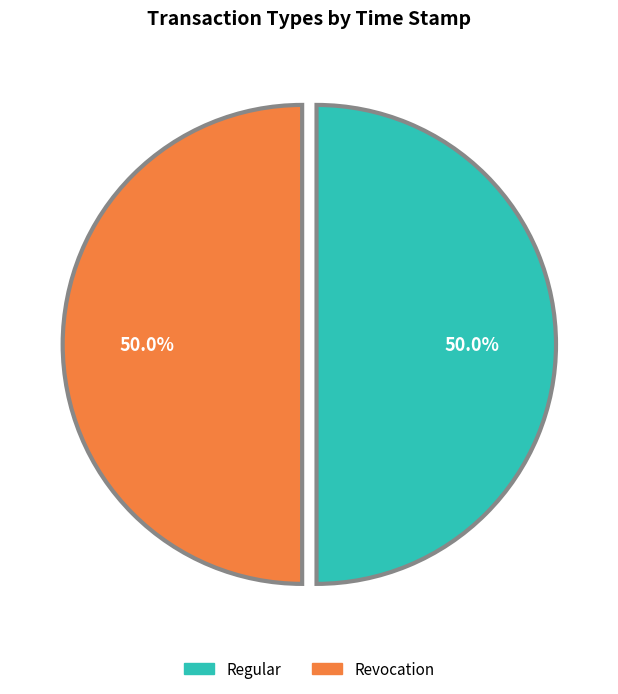

Is the sum of Regular and Revocation greater than half?

Yes